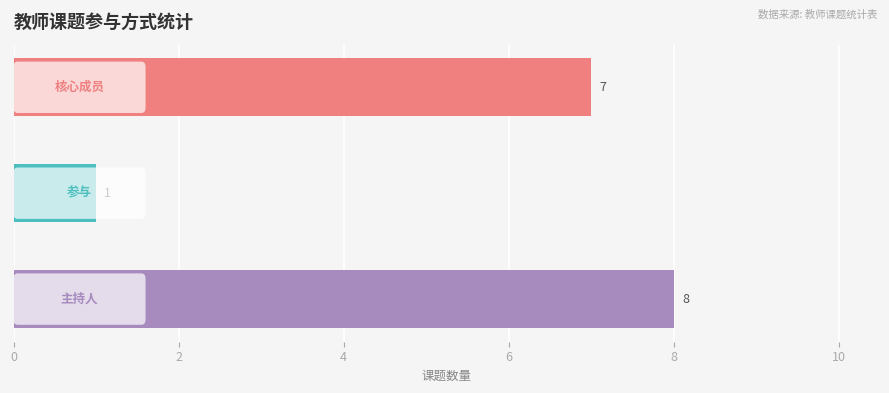

What is the sum of all values?

16